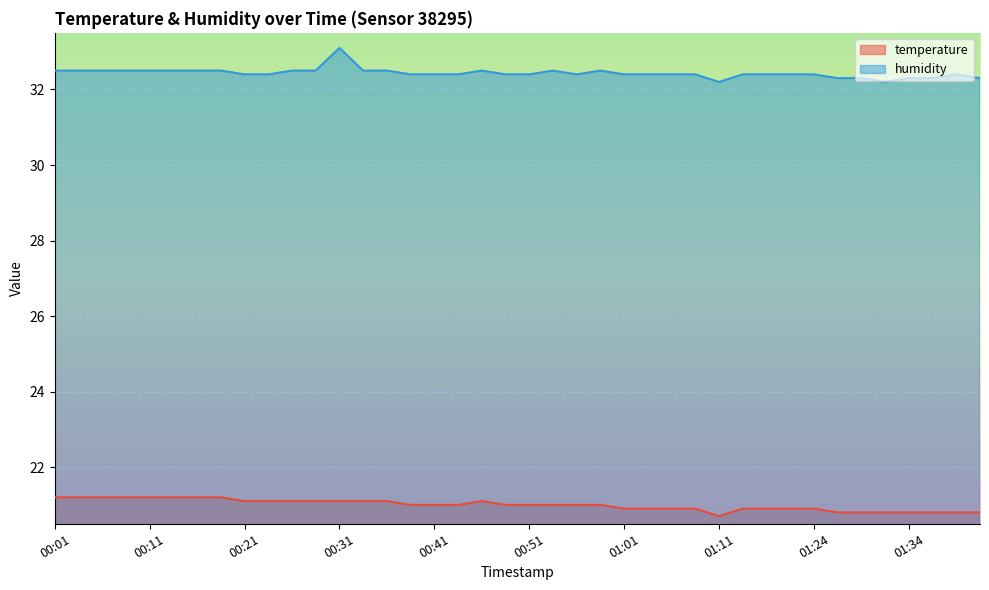

True or false: temperature and humidity intersect in this chart.

False